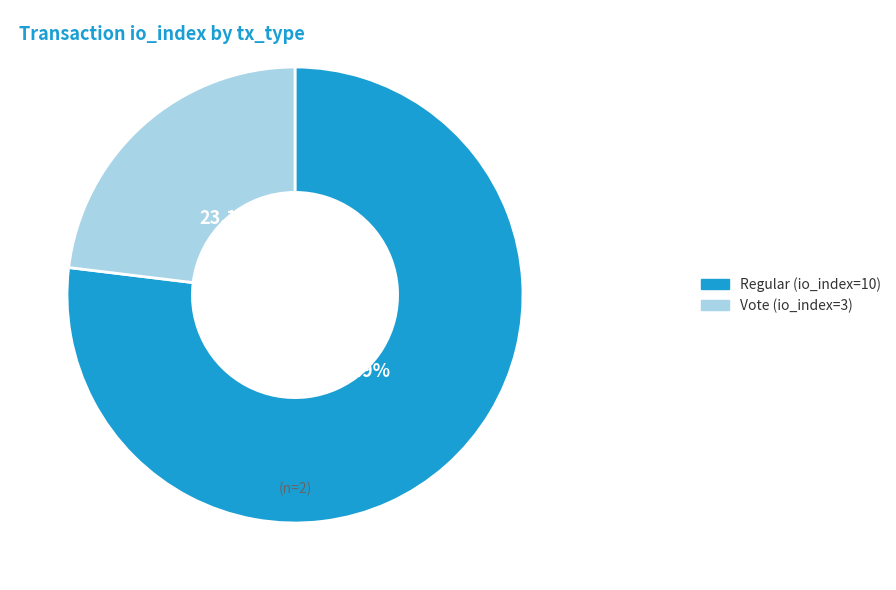

What is the majority slice?

Regular (io_index=10)